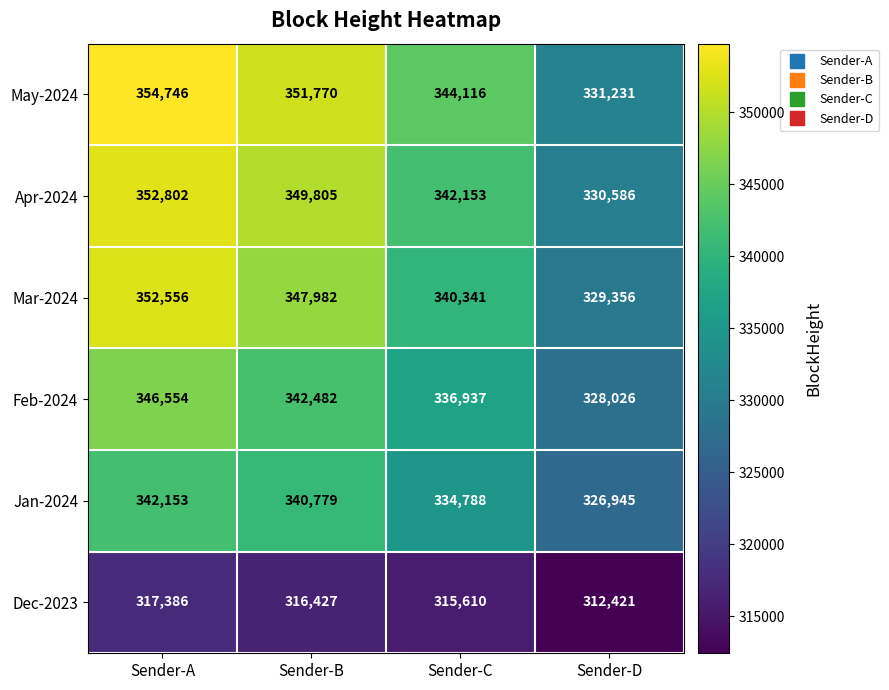

Rank the series at Sender-D from highest to lowest value.

May-2024, Apr-2024, Mar-2024, Feb-2024, Jan-2024, Dec-2023